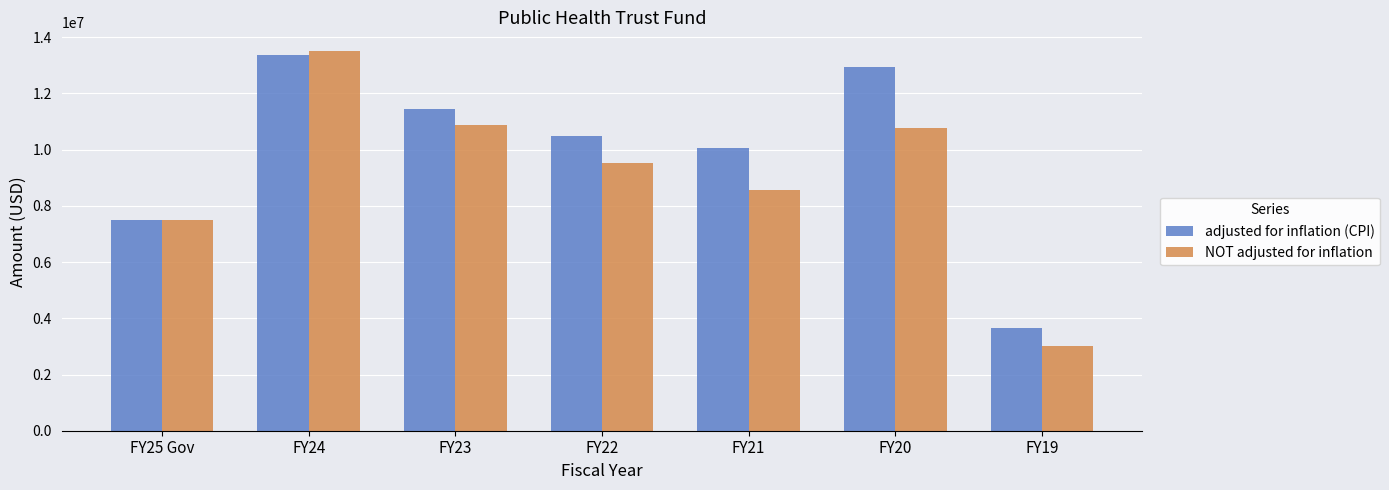

Reading left to right, transcribe all the data shown in this chart.

adjusted for inflation (CPI): FY25 Gov=7500000	FY24=13381701	FY23=11439155	FY22=10470722	FY21=10056136	FY20=12955876	FY19=3663456
NOT adjusted for inflation: FY25 Gov=7500000	FY24=13500000	FY23=10861438	FY22=9543483	FY21=8552912	FY20=10772606	FY19=2998712